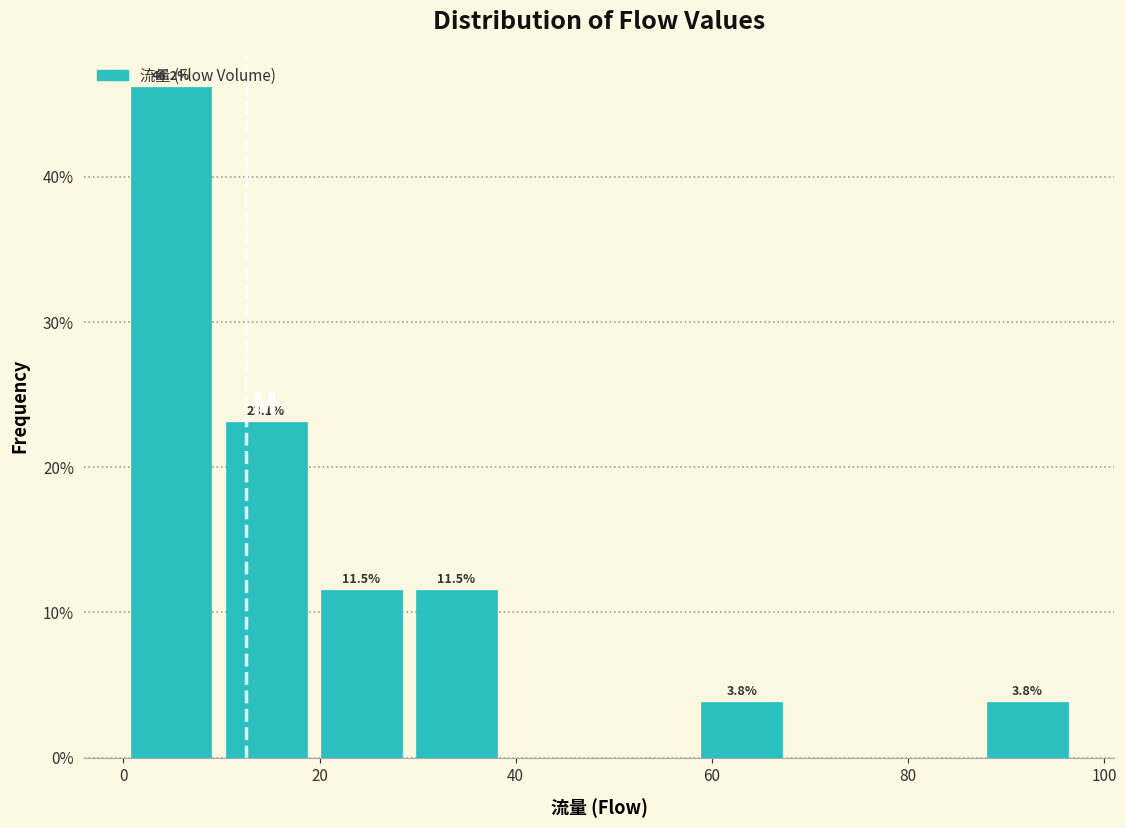

Over which range of the x-axis is the bar tallest?

0 to 10